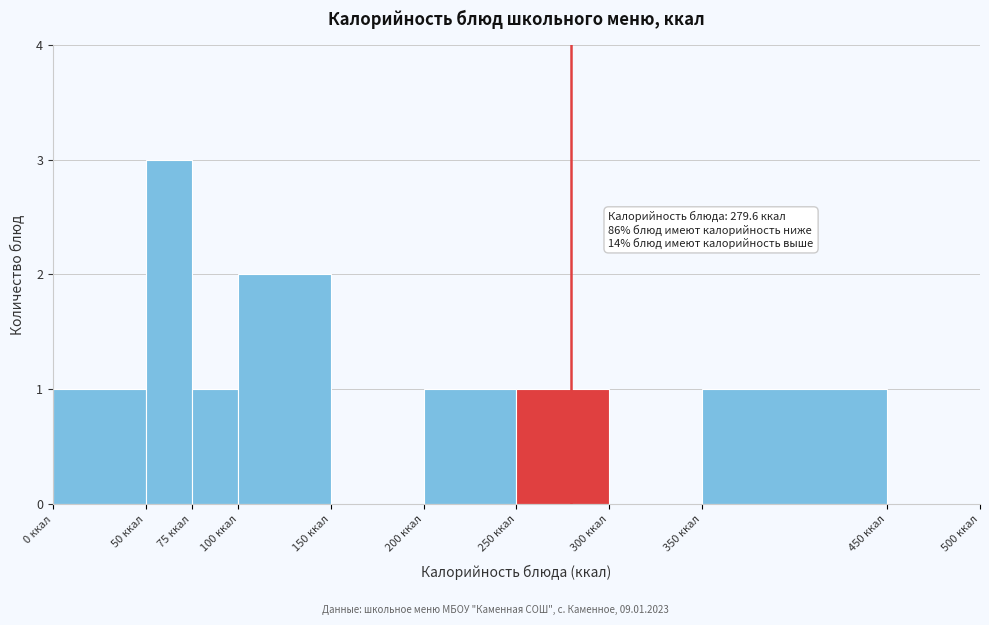

Over which range of the x-axis is the bar tallest?

50 to 75